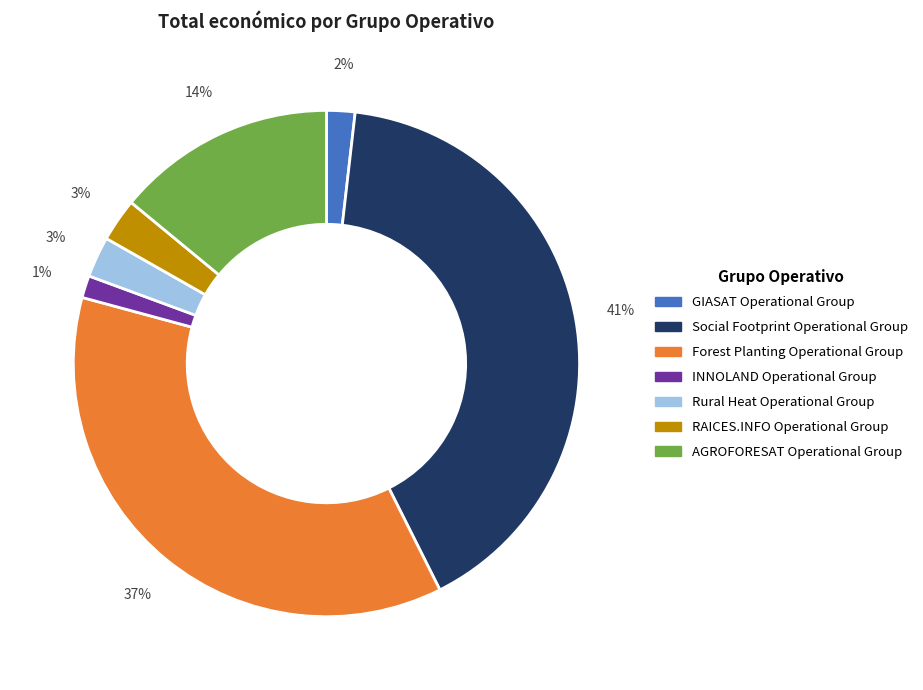

Is there any slice that represents more than half of the pie?

No